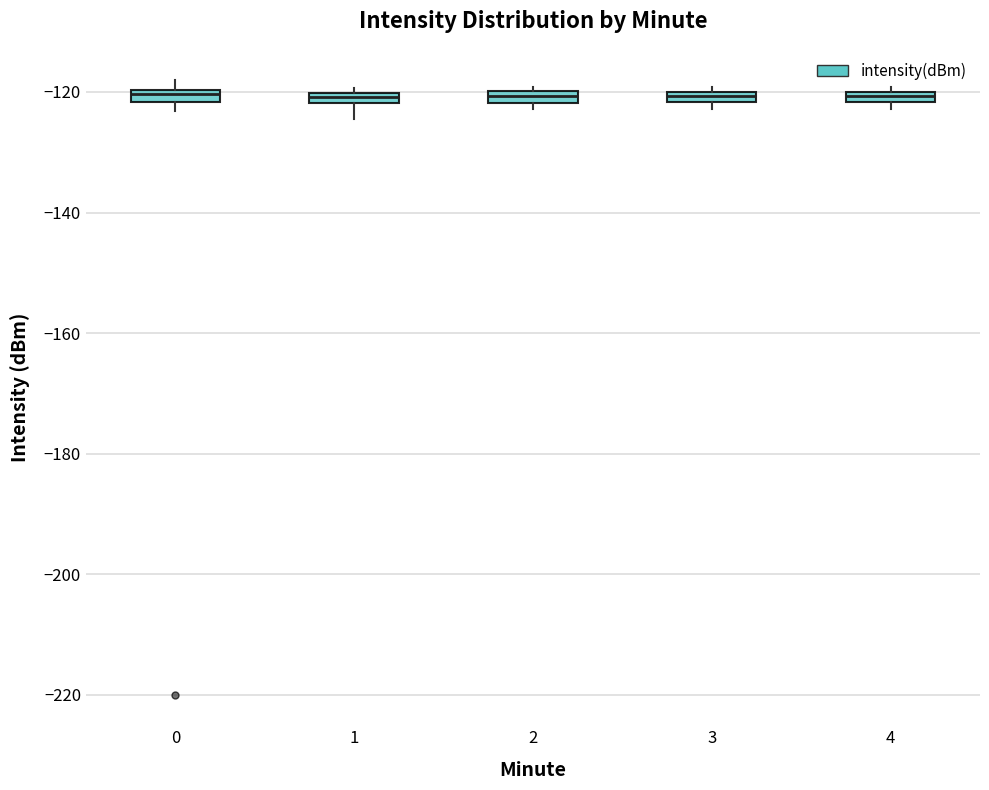

Where is the upper edge of the box at x = 0 on the y-axis? The values are not printed on the chart, so give them approximately, as read against the axis.

-120